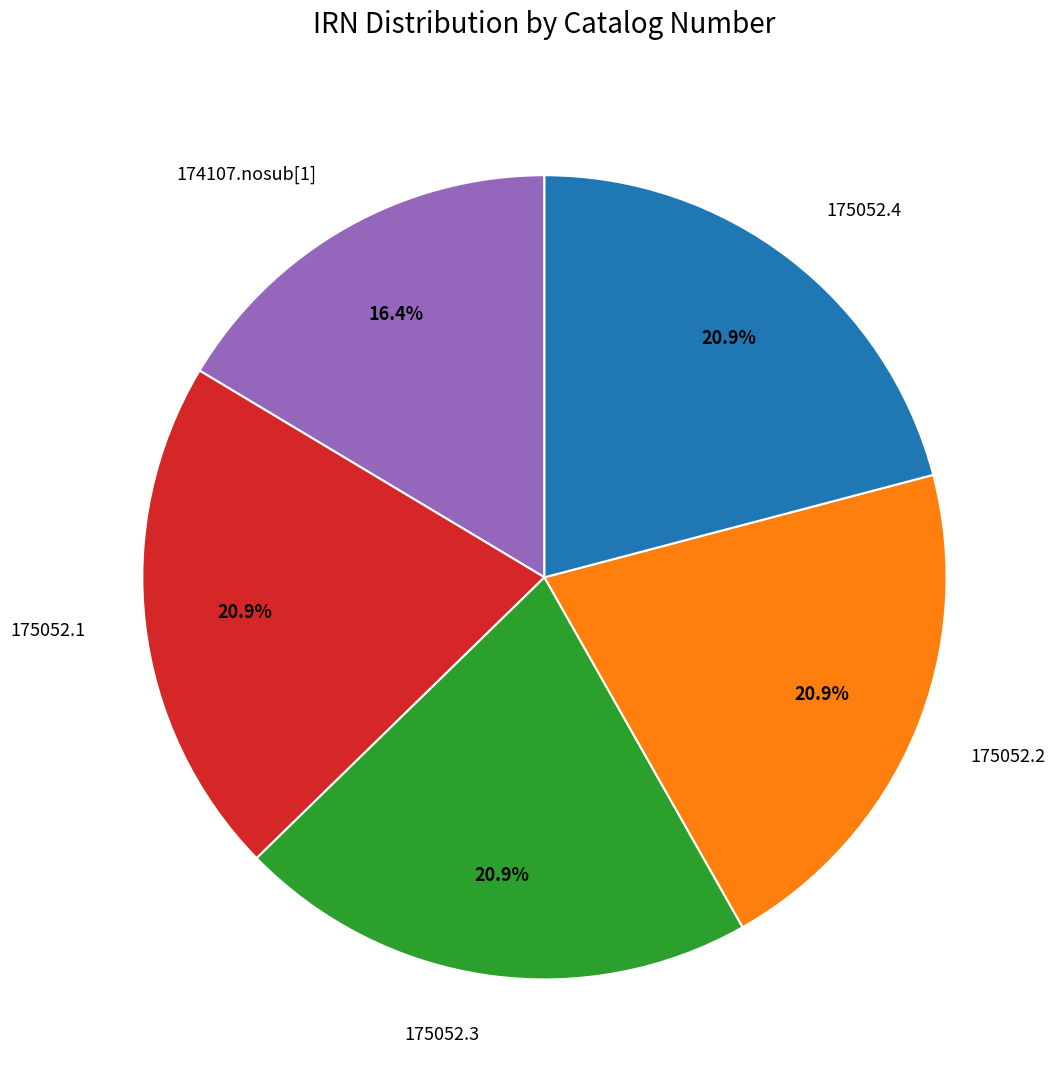

Which slice is the smallest?

174107.nosub[1]